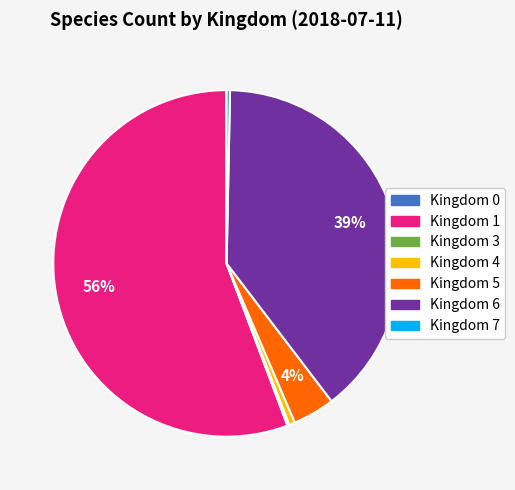

To the nearest percent, what is the difference between the largest and smallest slice percentages?

56%